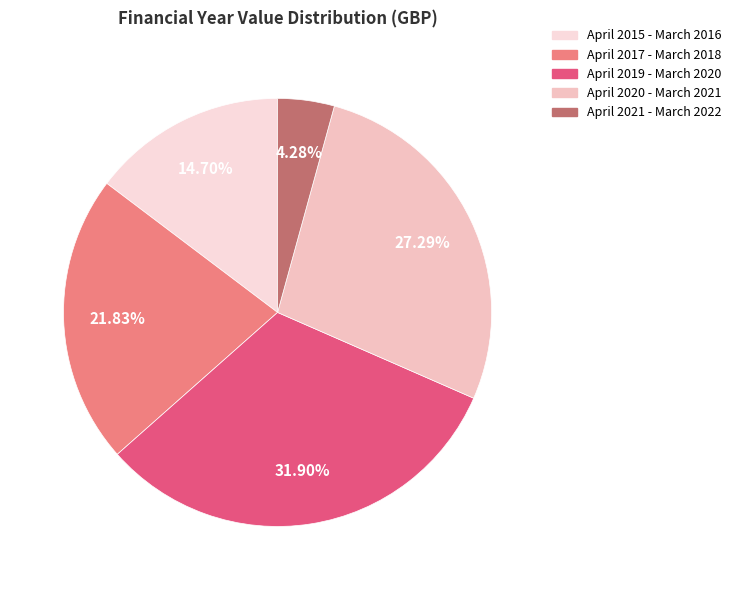

Does April 2020 - March 2021 represent more than half of the total?

No